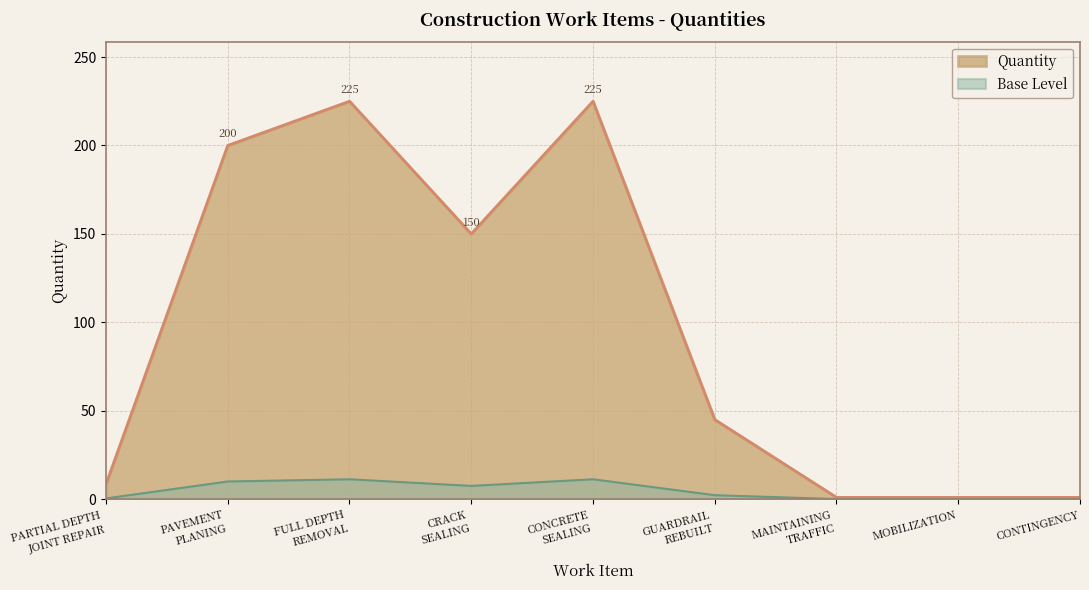

How many lines are shown in the chart?

2